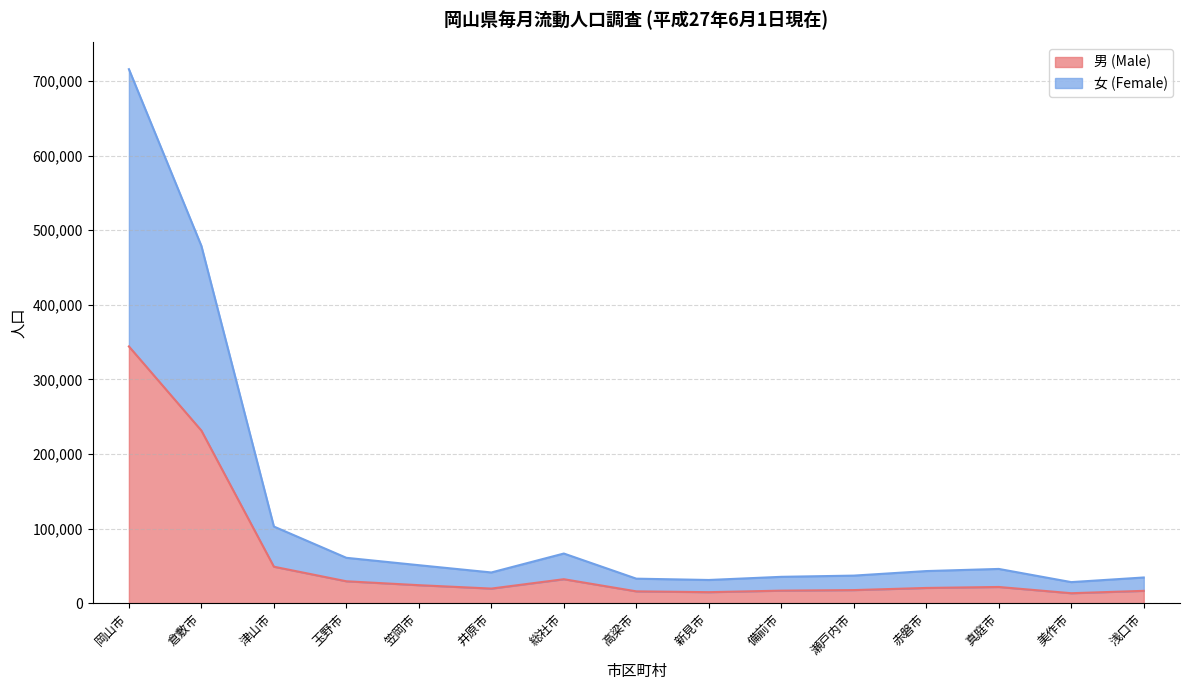

What is the value of the 男 (Male) point at the 10th from the left?

16800